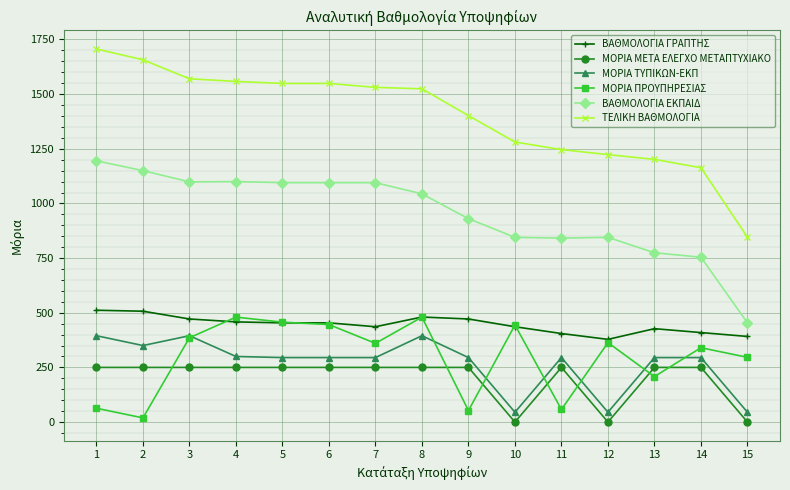

How many series are shown in this chart?

6